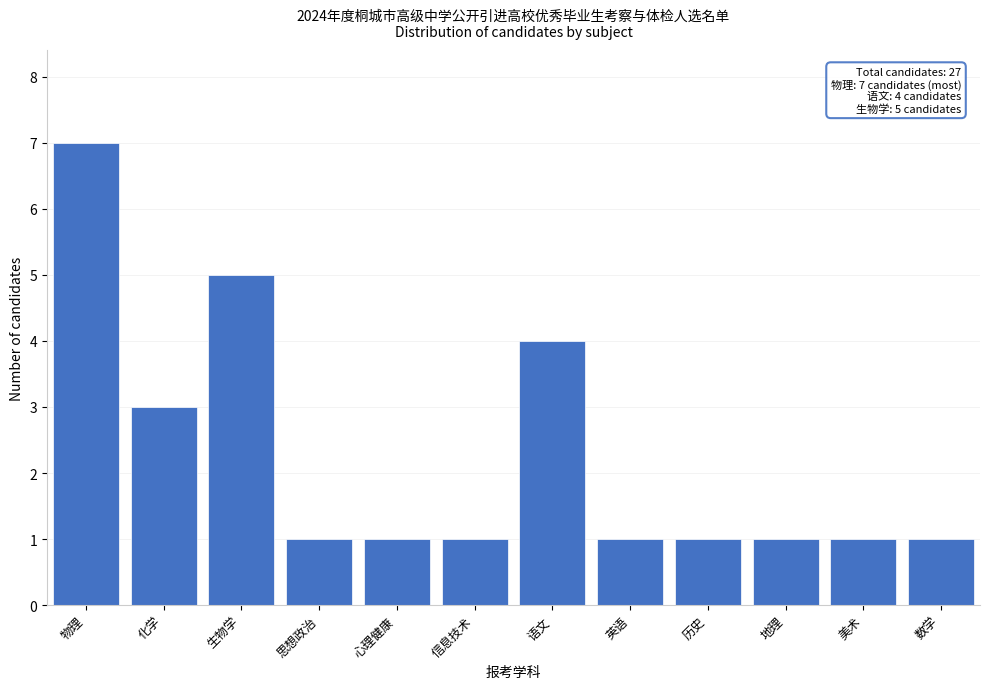

Reading left to right, what are all the values shown in this chart?

物理=7	化学=3	生物学=5	思想政治=1	心理健康=1	信息技术=1	语文=4	英语=1	历史=1	地理=1	美术=1	数学=1